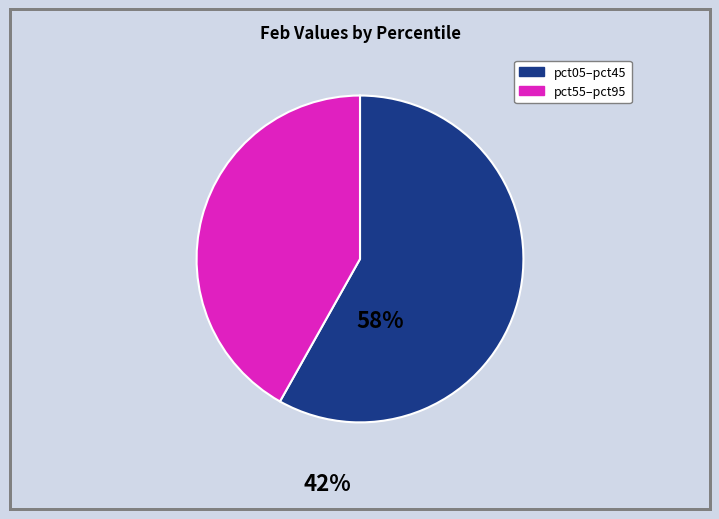

How many segments does this pie chart have?

2